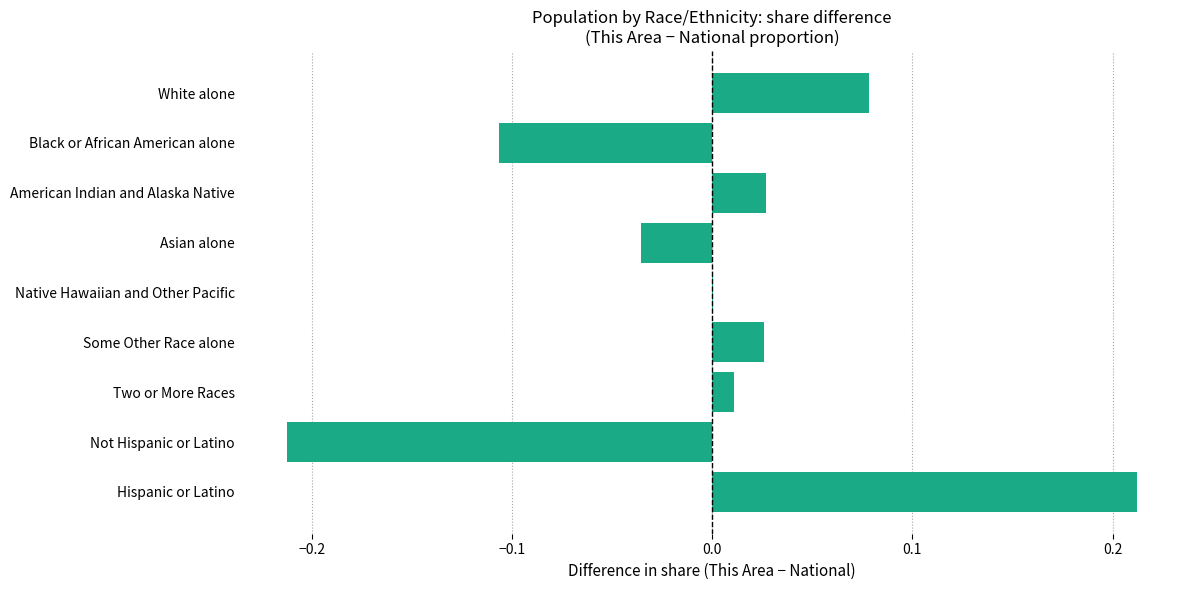

Is it true that the value at Not Hispanic or Latino is -0.1?

False